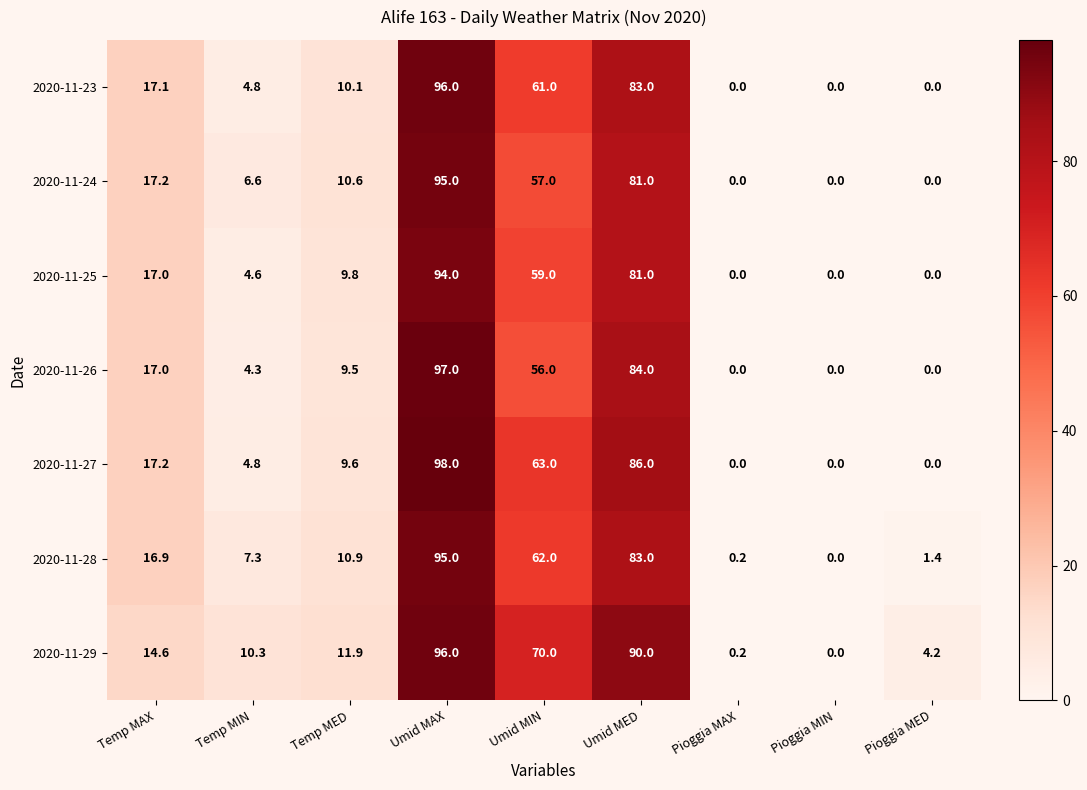

The value of 2020-11-29 at Pioggia MAX is 0.2. True or false?

True